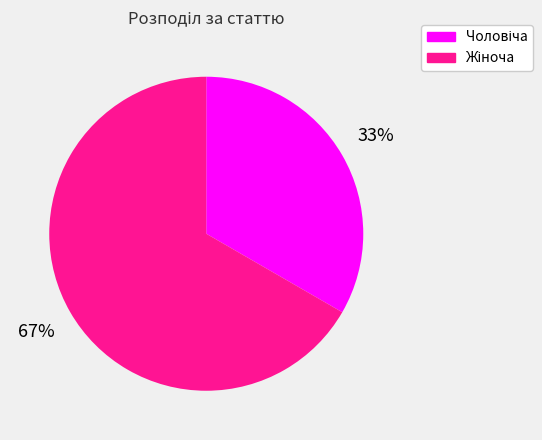

To the nearest percent, what is the average slice percentage?

50%